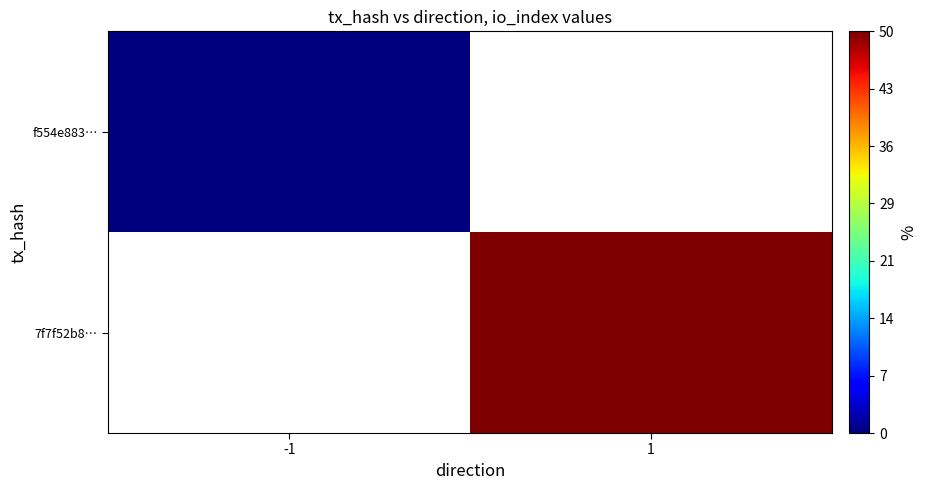

Which category has the highest value across all series?

1